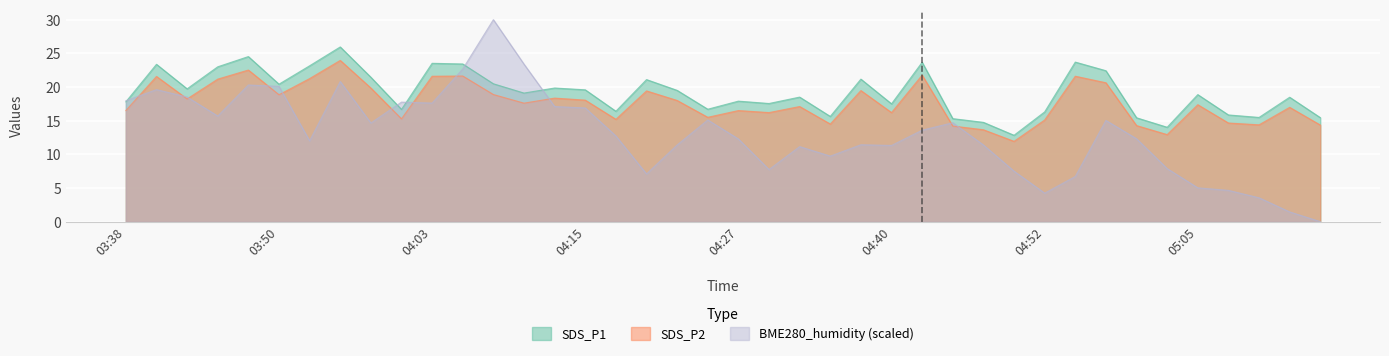

Between 03:53 and 04:55, which series saw the biggest shift?

BME280_humidity